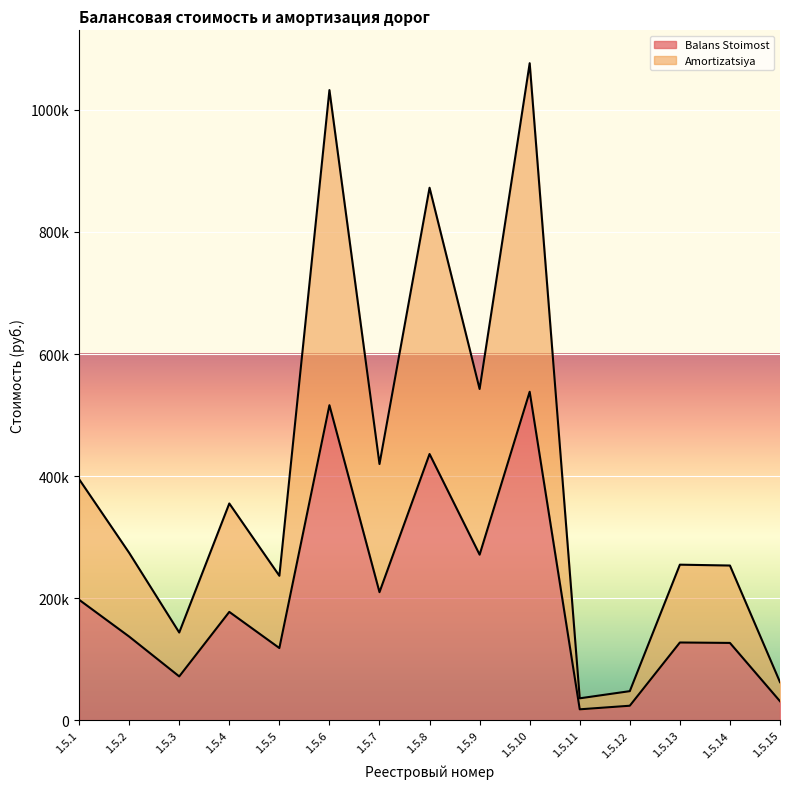

What is the value of the Balans Stoimost point at the 4th from the left?

177621.8